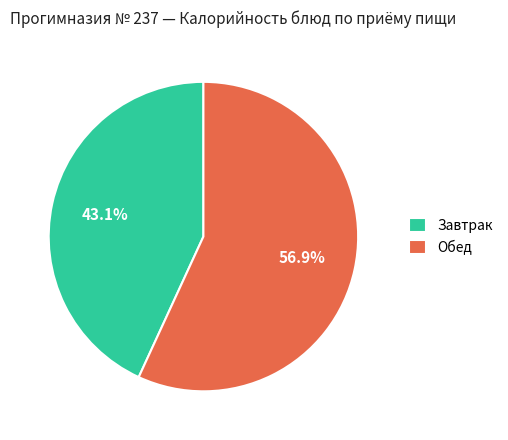

How many slices are in this pie chart?

2